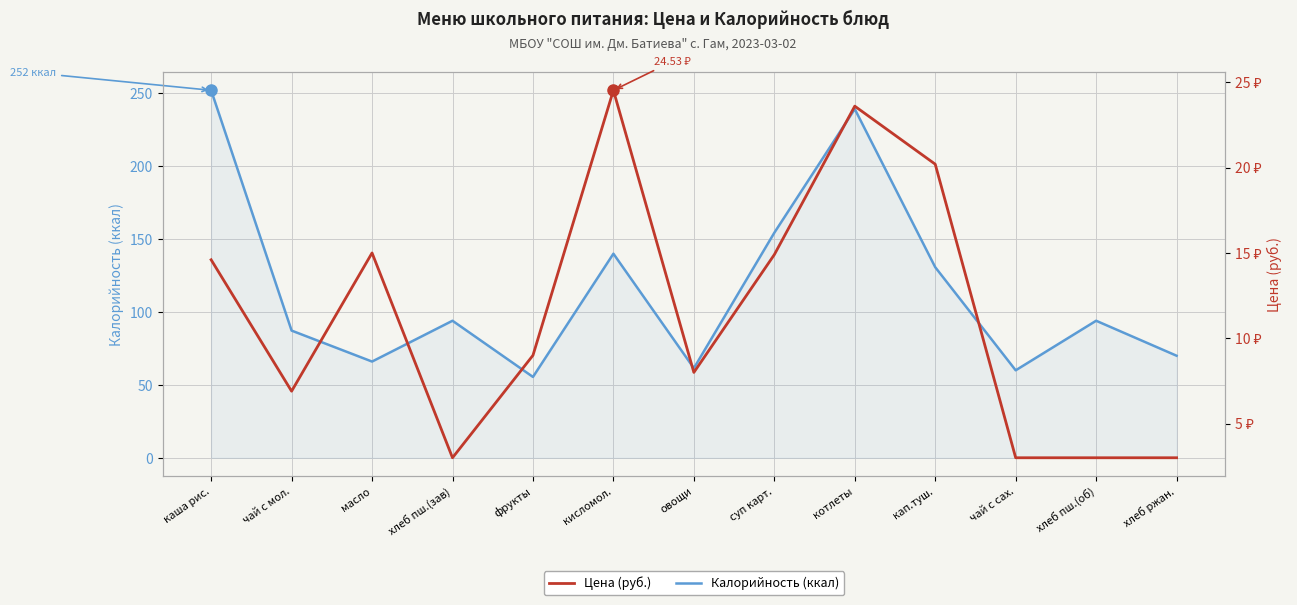

The Калорийность (ккал) series shows 20.6 at овощи. True or false?

False